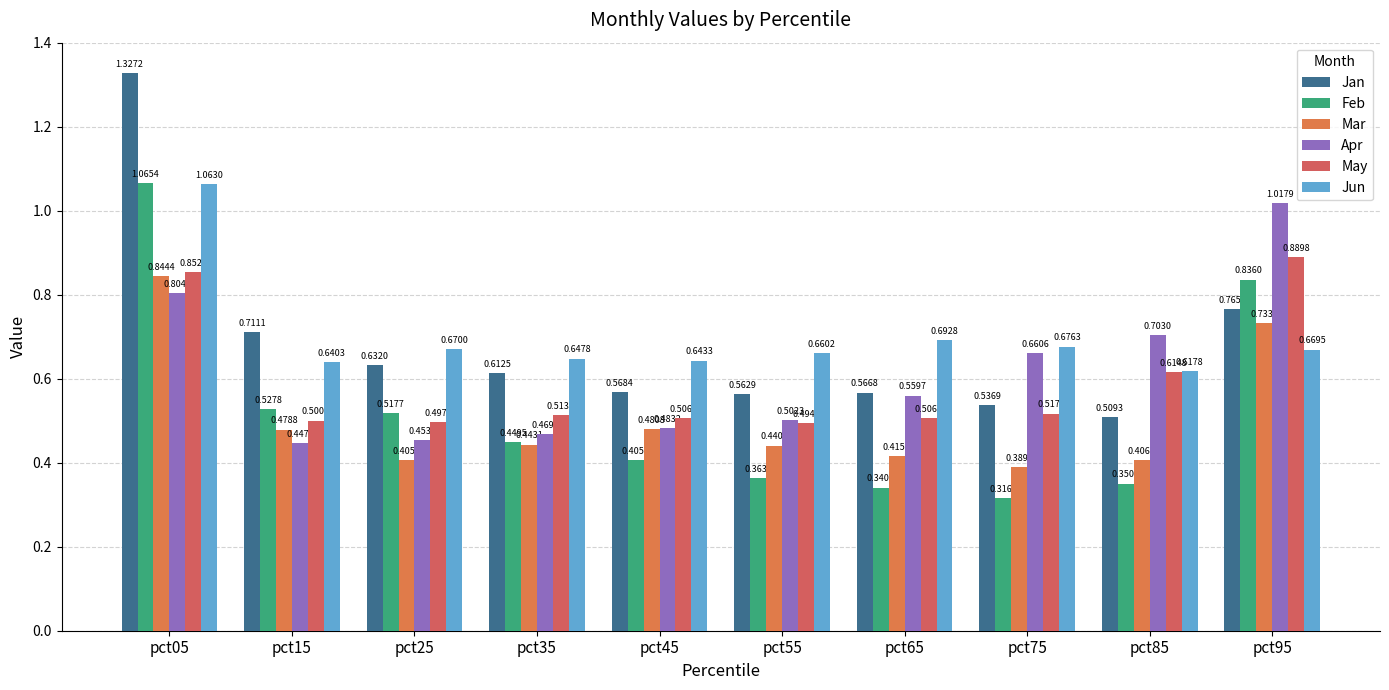

What is the average value of the Apr series?

0.6